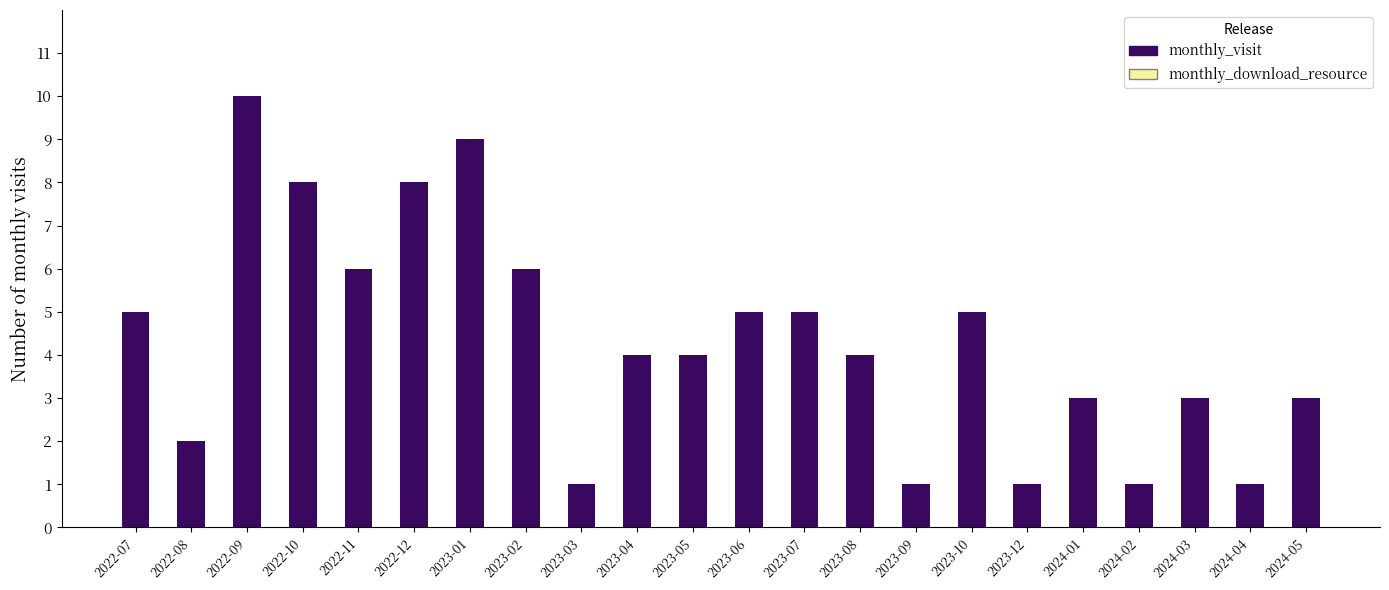

What is the smallest value displayed?

1